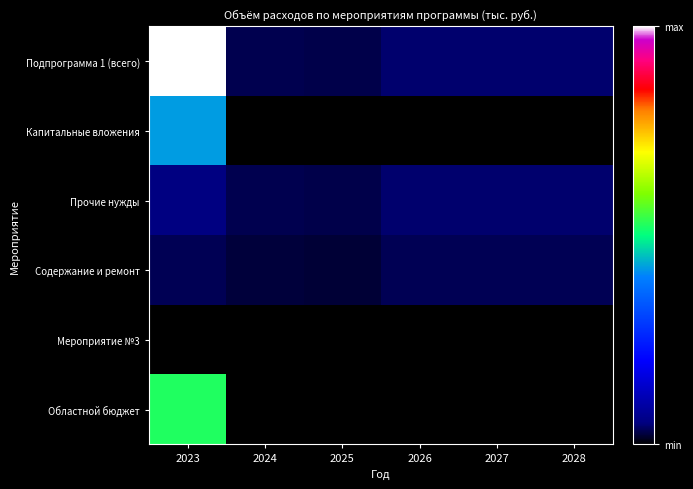

Which series has the largest range (max minus min)?

Подпрограмма 1 (всего)